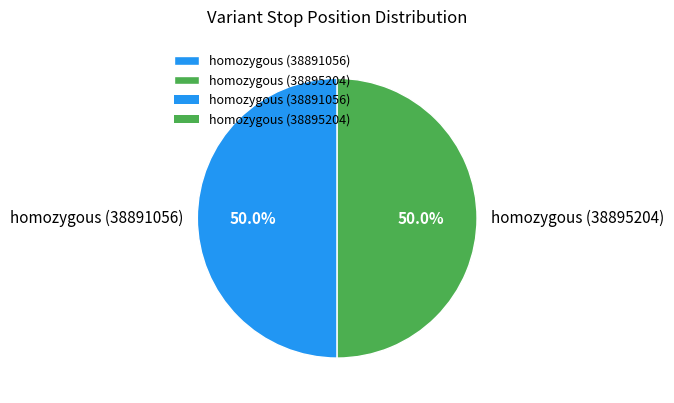

How much of the chart is everything except homozygous (38895204)?

50.0%